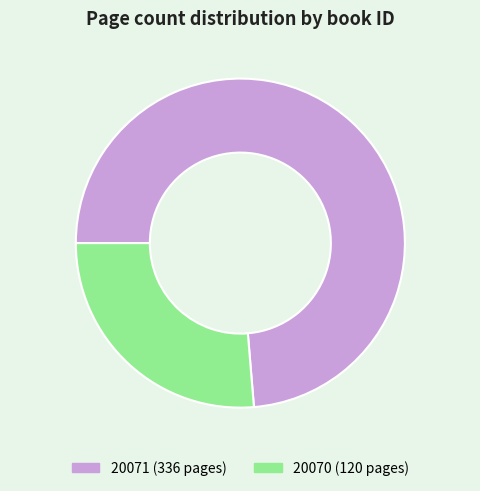

Which has a higher value, 20071 or 20070?

20071